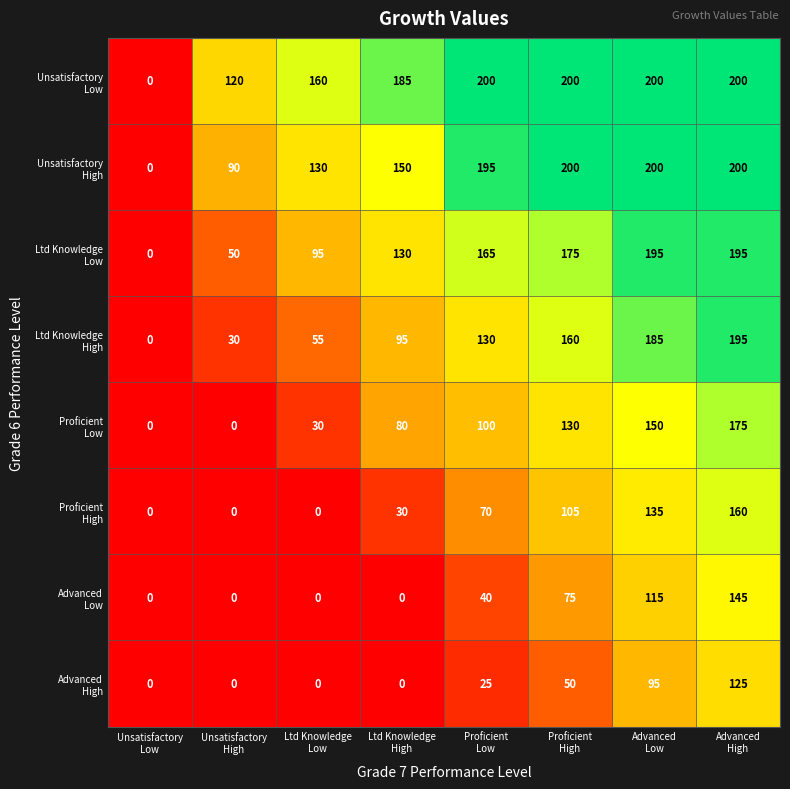

At how many categories does at least one series exceed 137?

6